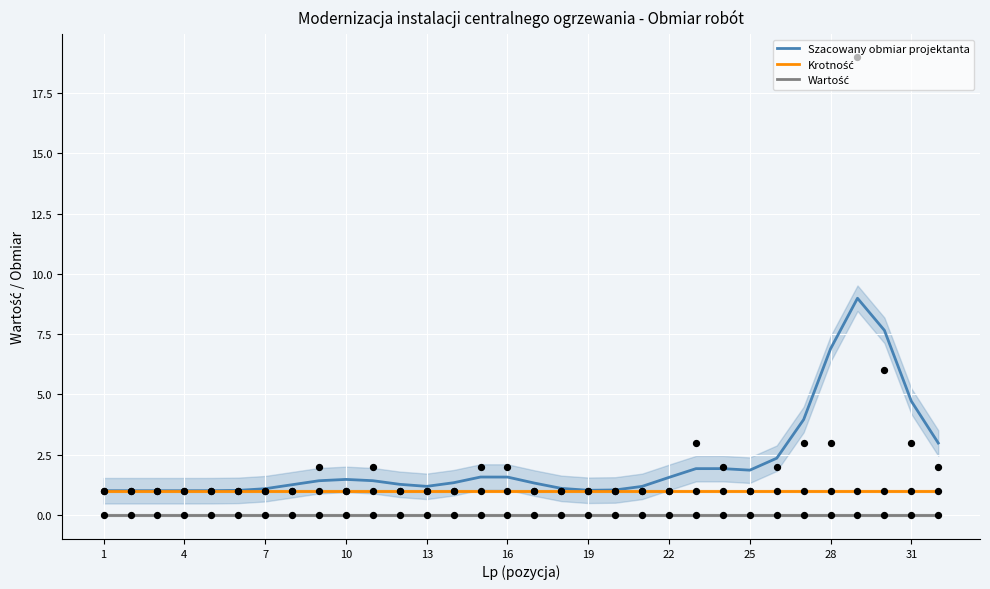

Which series has the largest Y range (max minus min)?

Szacowany obmiar projektanta